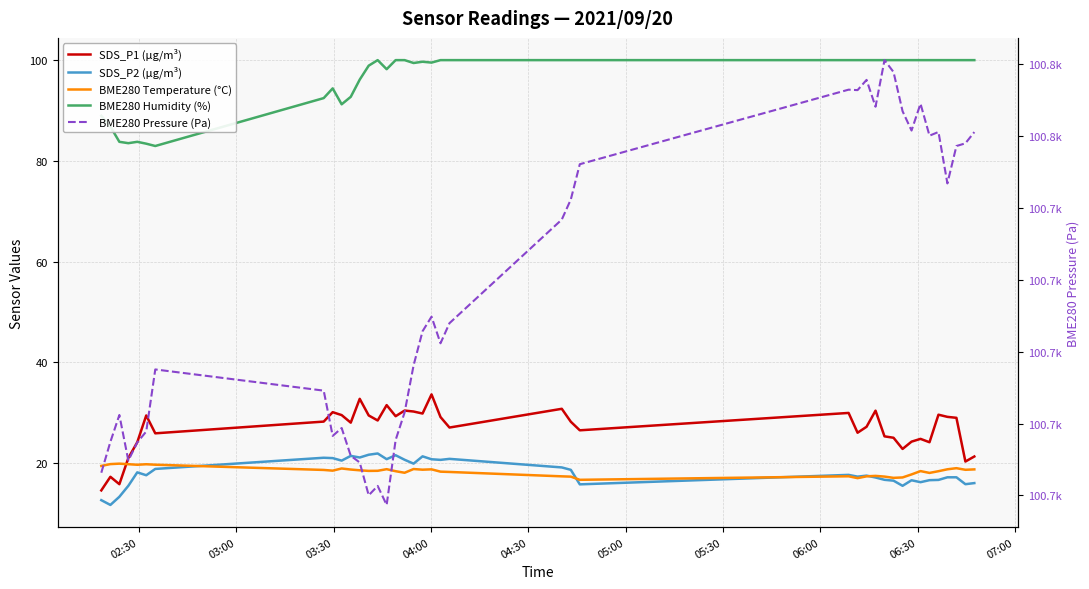

Which series has the largest range (max minus min)?

BME280 Pressure (Pa)